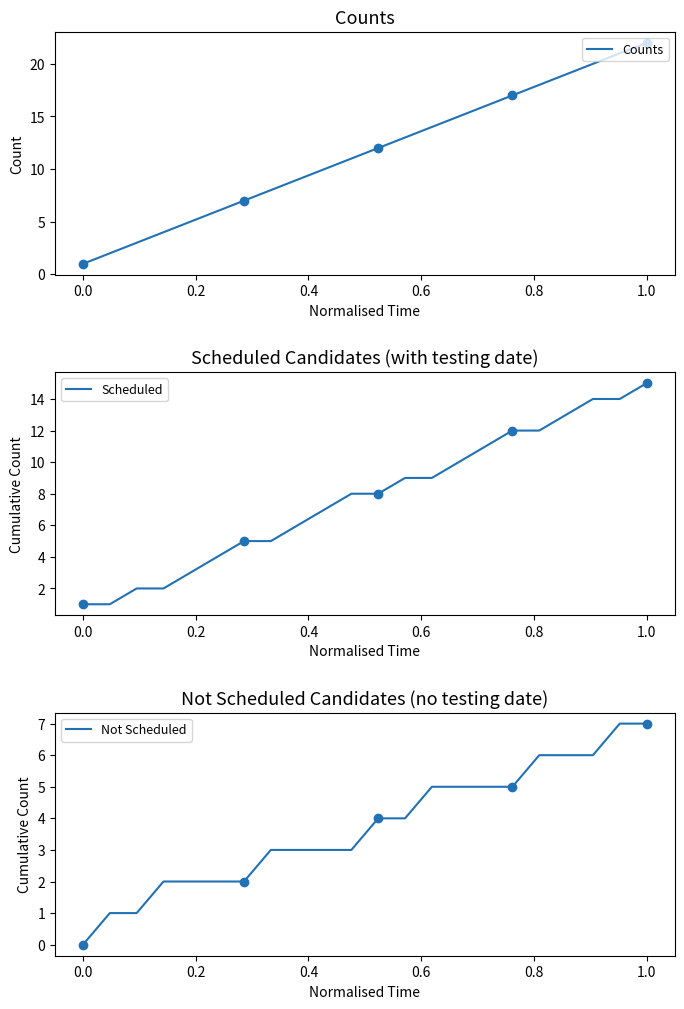

What are all the series names shown in the legend?

Counts, Scheduled, Not Scheduled